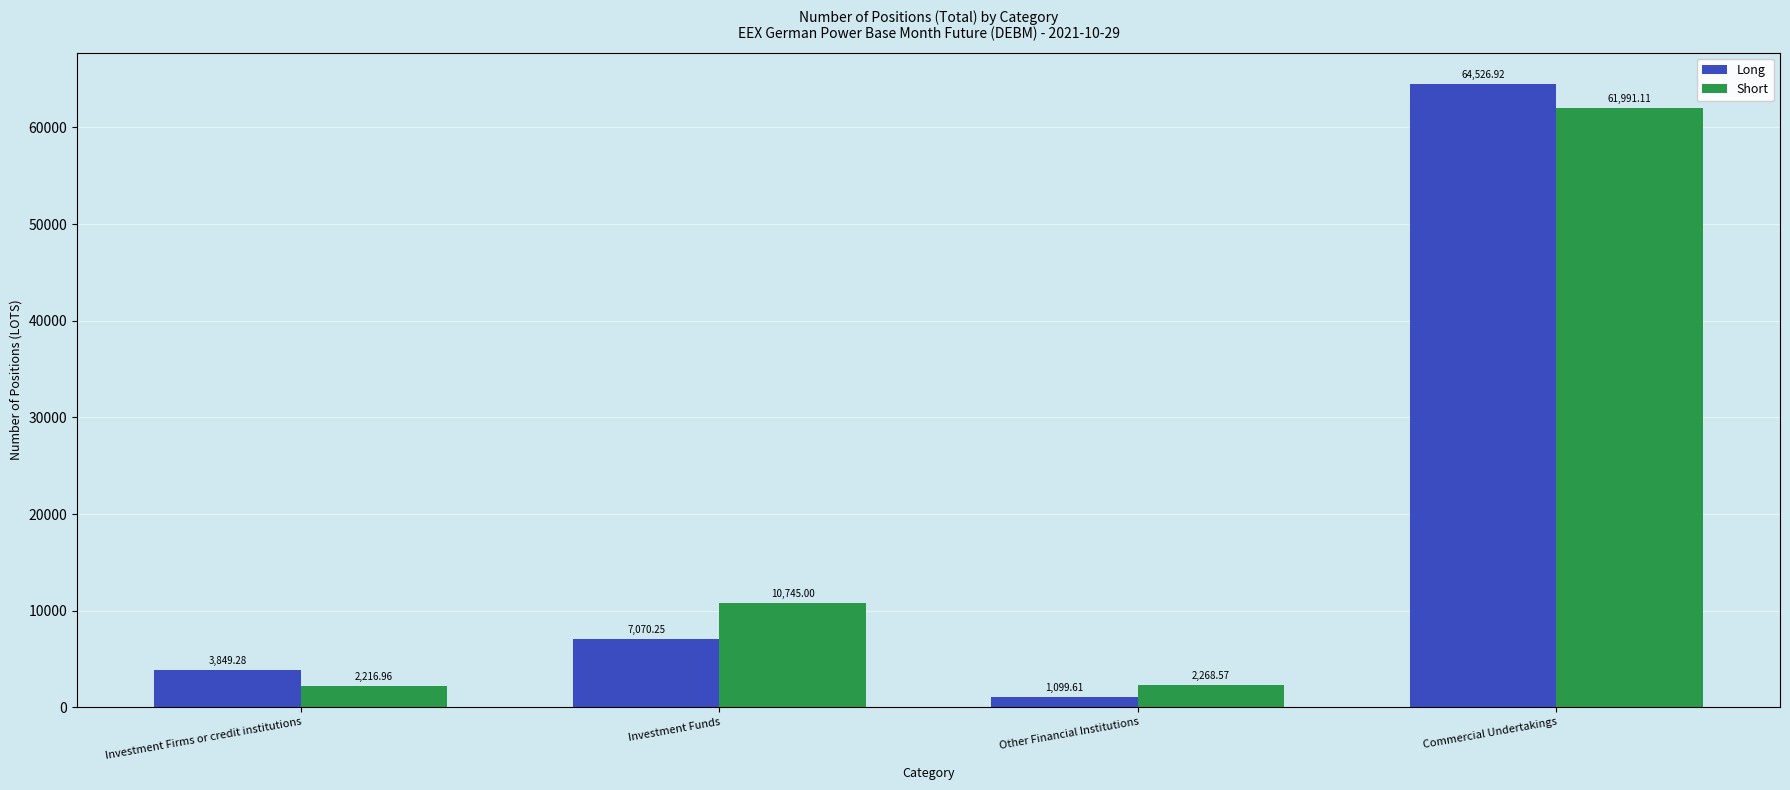

What is the difference between the highest and lowest values at Investment Firms or credit institutions?

1632.3